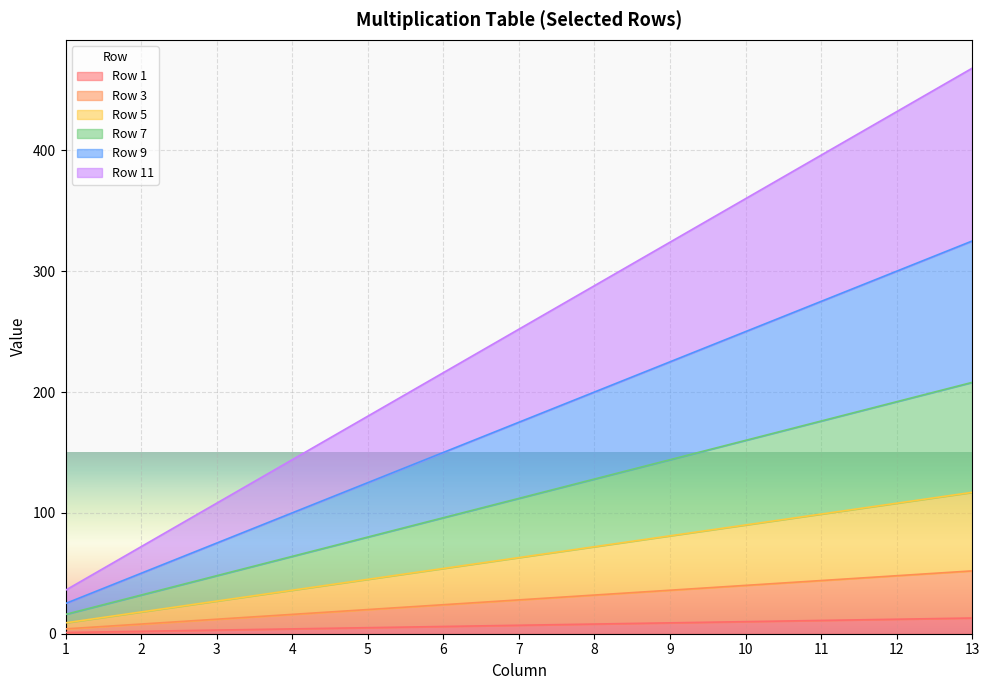

True or false: Row 5 and Row 9 intersect in this chart.

False